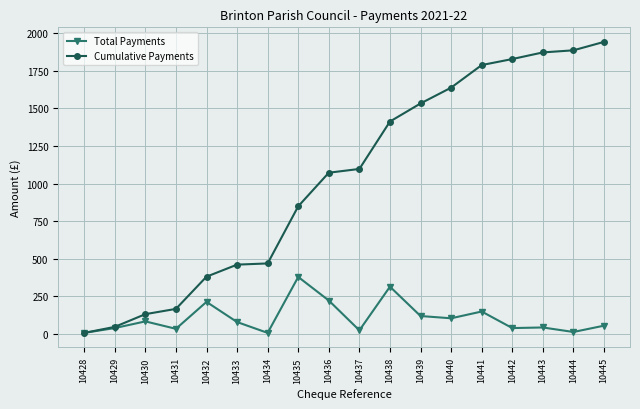

What is the maximum value shown in the chart?

1940.9